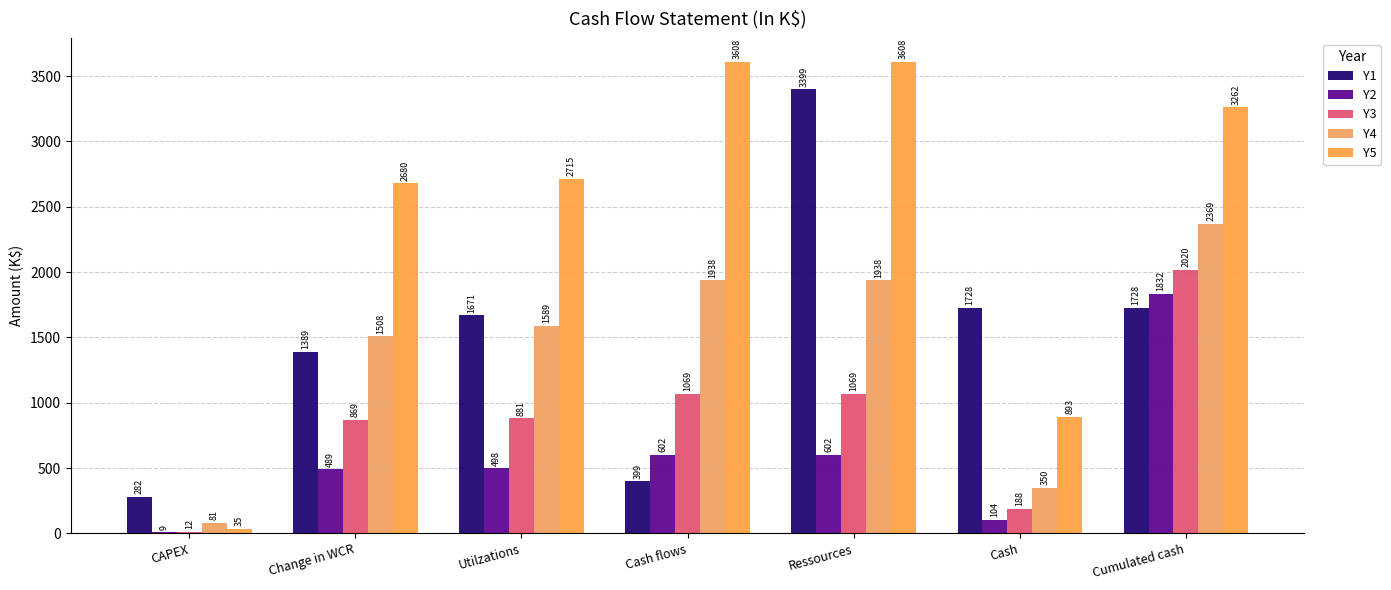

Which series has the largest range (max minus min)?

Y5